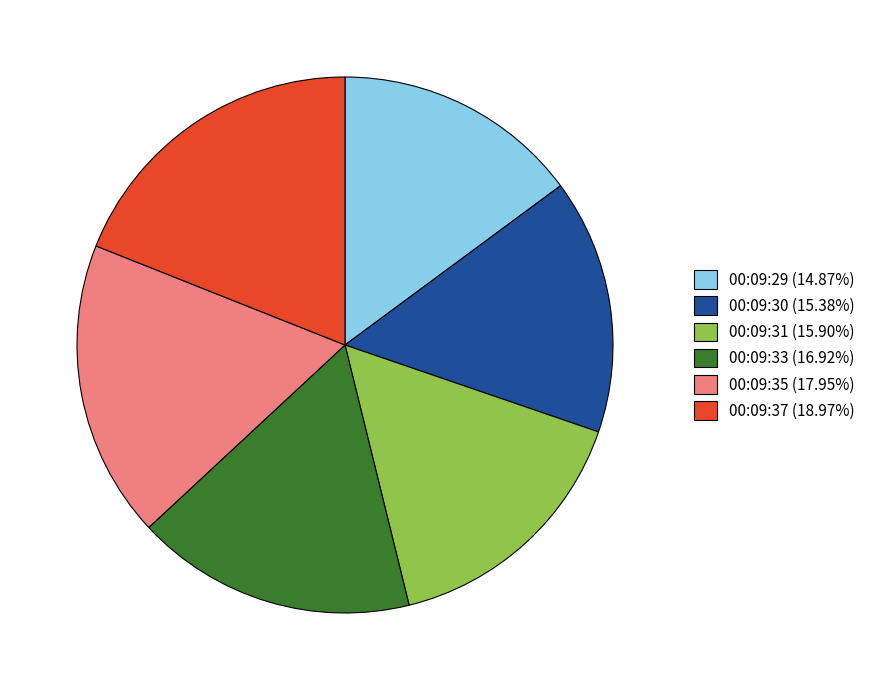

The 00:09:29 slice represents 29% of the pie. True or false?

False